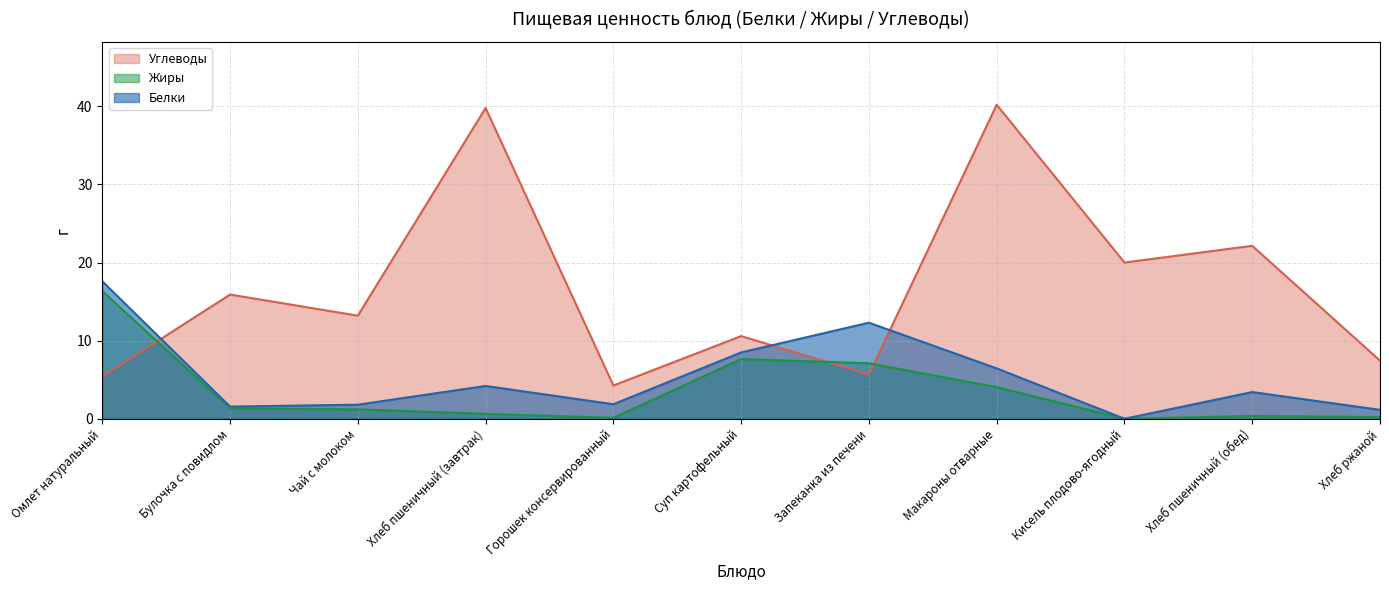

What is the maximum value shown in the chart?

40.2